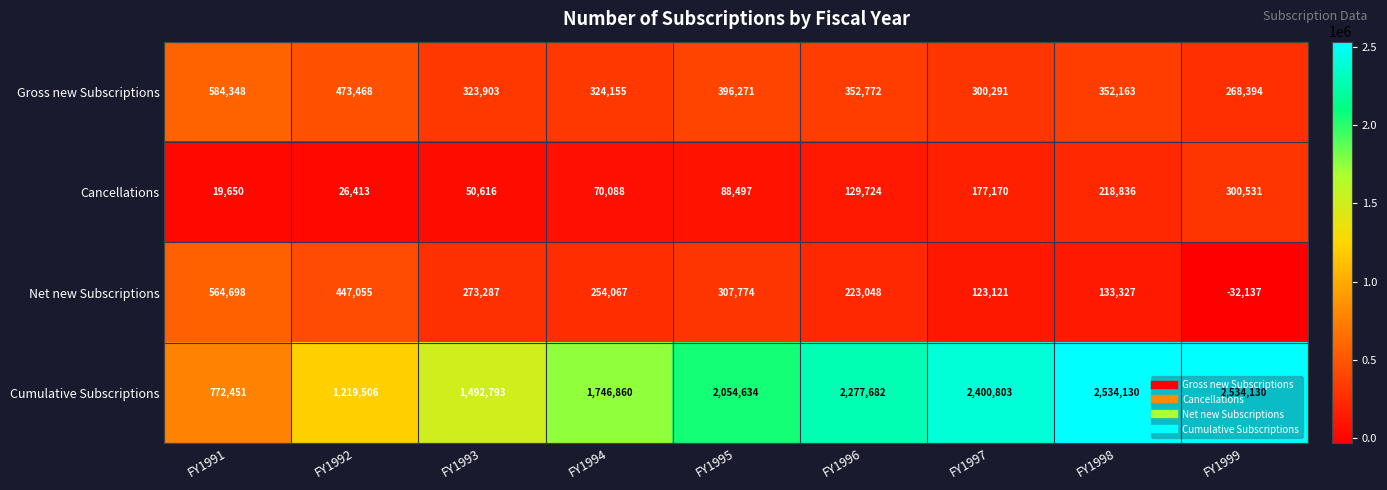

At FY1992, list the series in order from smallest to largest.

Cancellations, Net new Subscriptions, Gross new Subscriptions, Cumulative Subscriptions